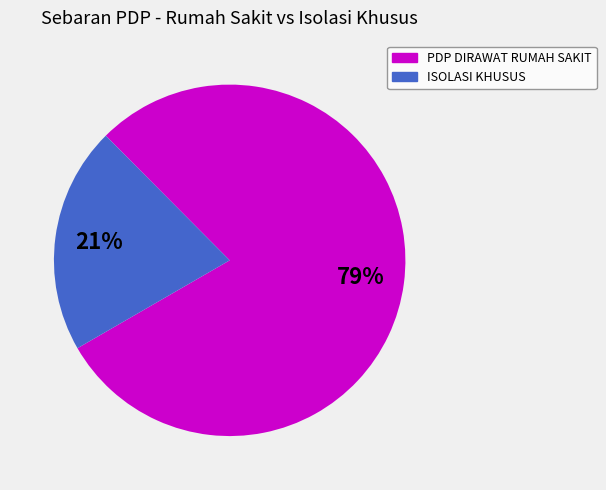

Count the number of slices in the pie.

2